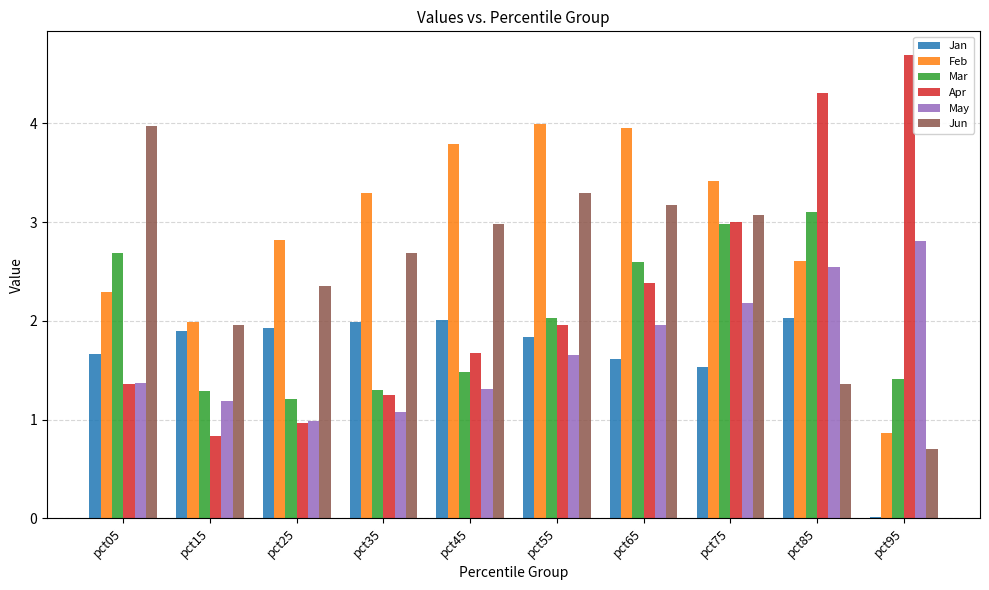

Which category has the lowest value in the Jan series?

pct95